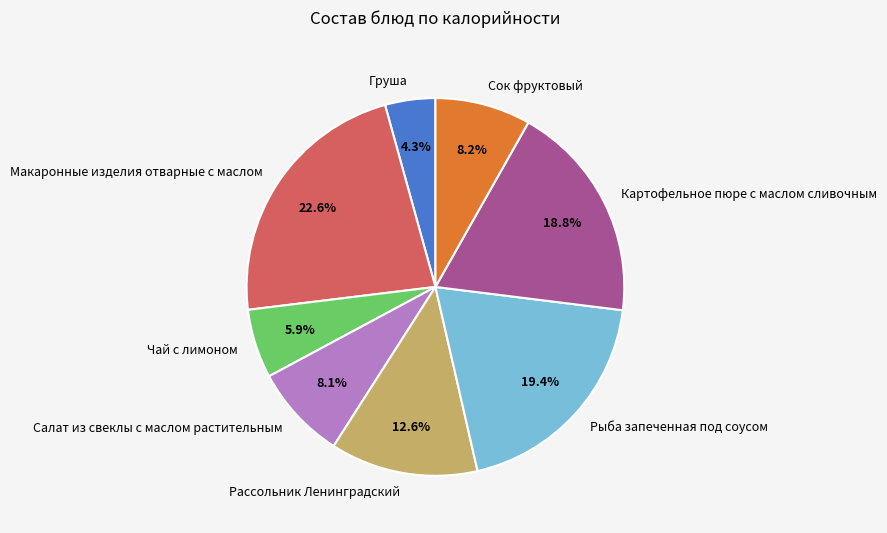

True or false: Груша accounts for 14% of the total.

False